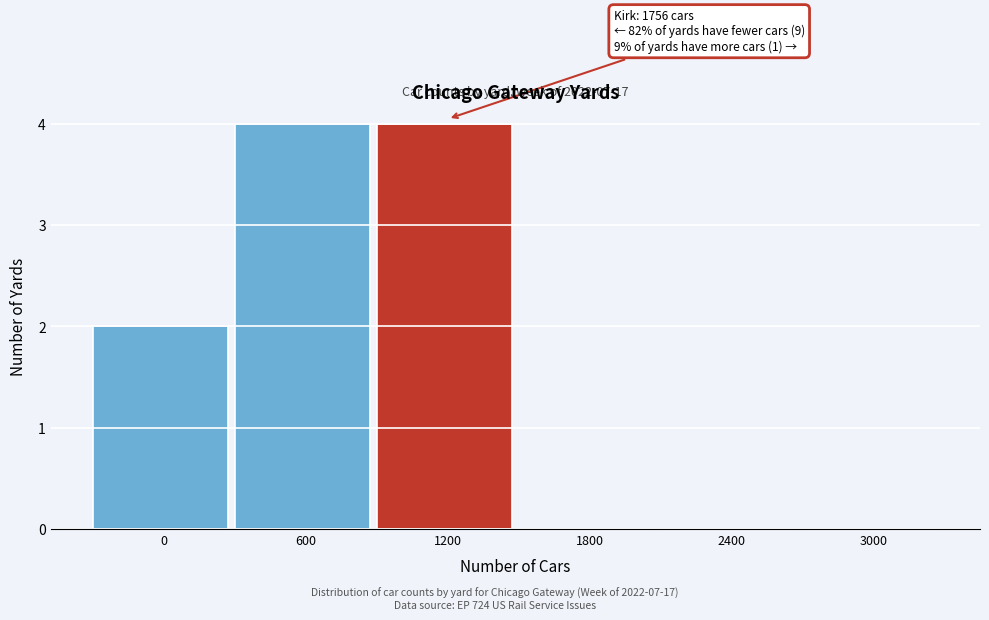

Reading right to left, transcribe all the data shown in this chart.

3000=0	2400=0	1800=0	1200=4	600=4	0=2